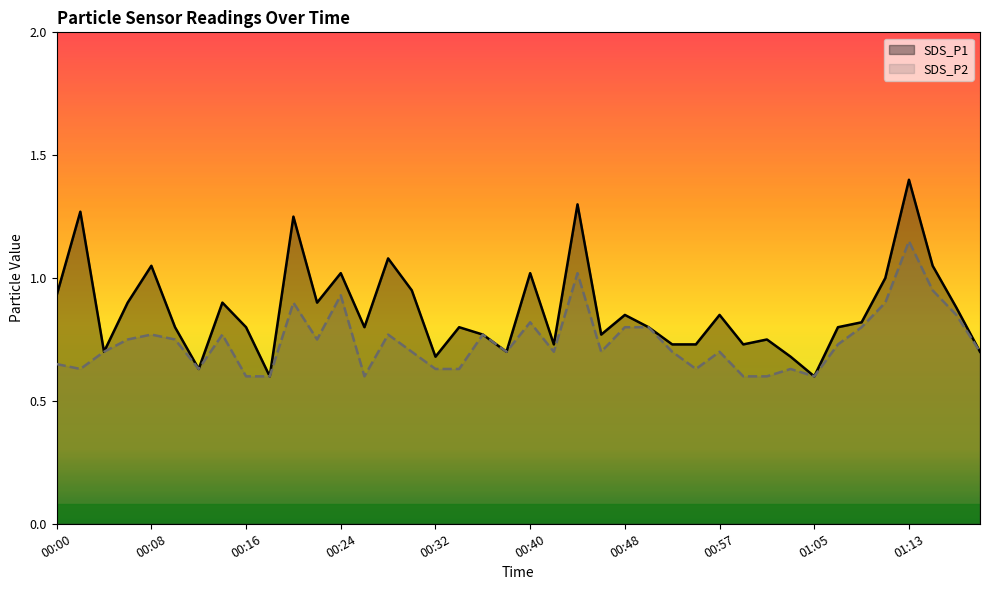

What is the average value of the SDS_P2 series?

0.7